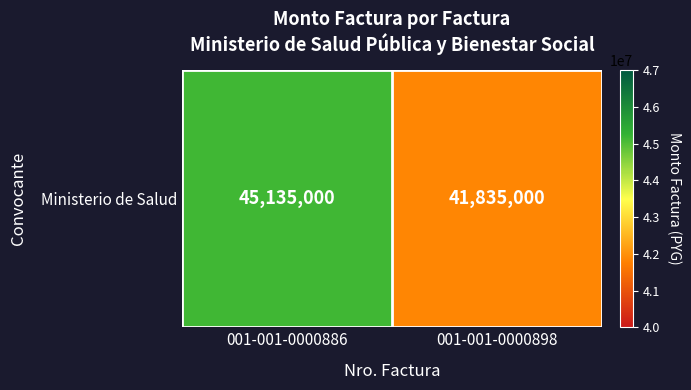

What is the sum of the values at 001-001-0000886 and 001-001-0000898?

86970000